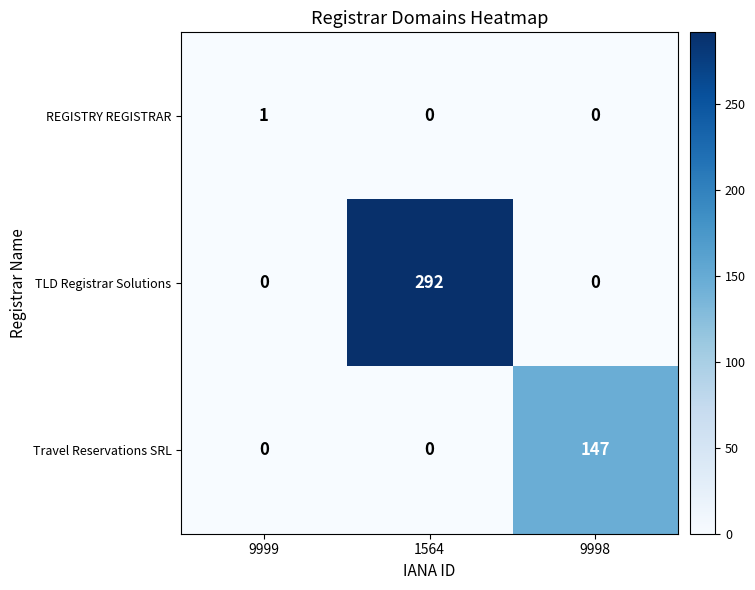

How many TLD Registrar Solutions values are between 0 and 292?

3